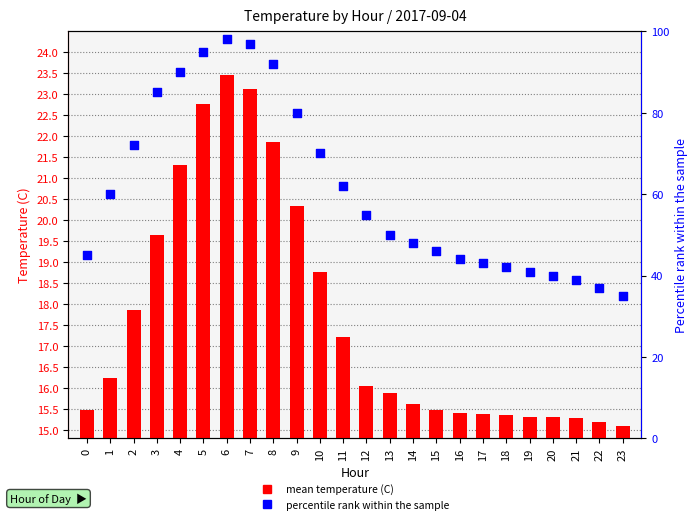

Which series reaches the minimum Y coordinate?

mean temperature (C)